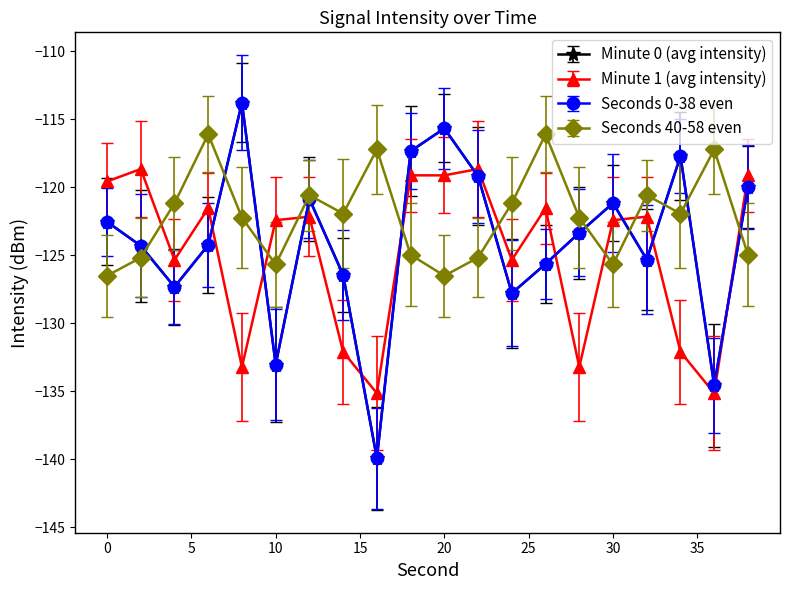

At which label does Minute 0 (avg intensity) reach its peak?

8